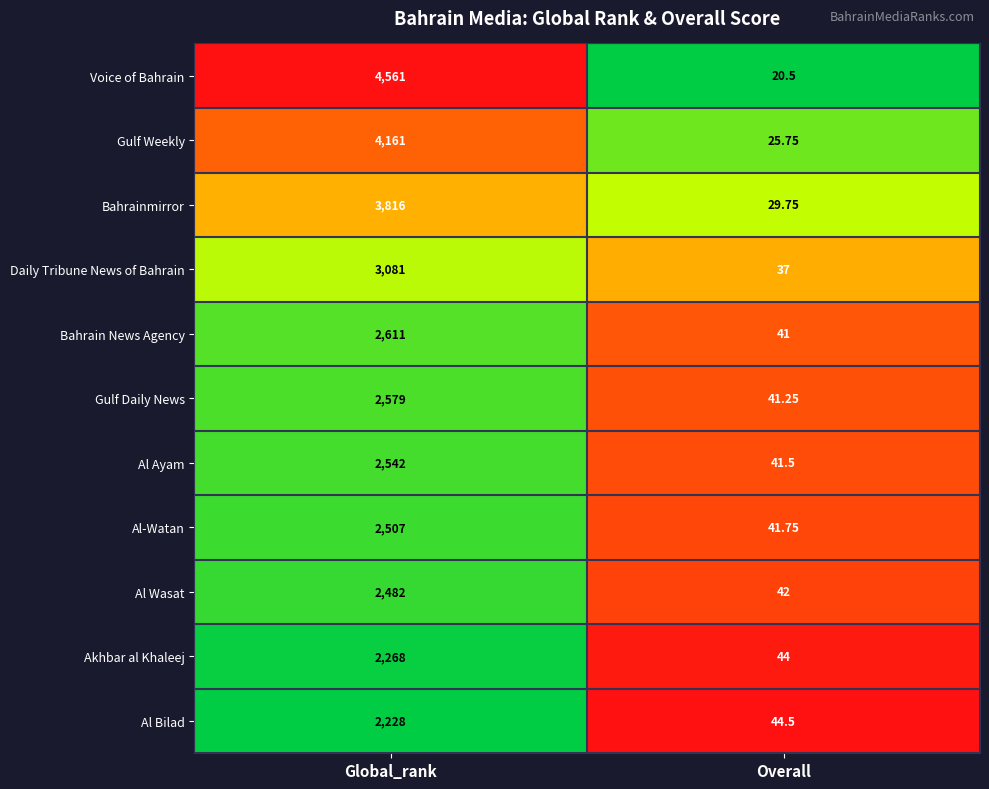

Which series has the widest spread of values?

Voice of Bahrain